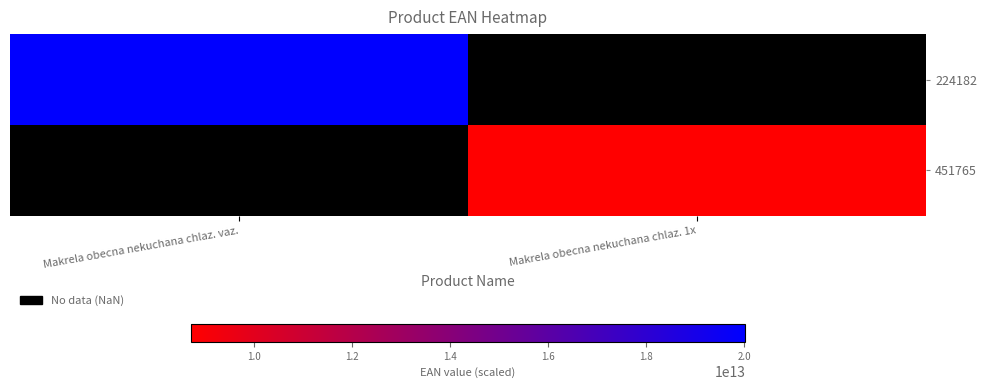

Which series has the widest spread of values?

224182